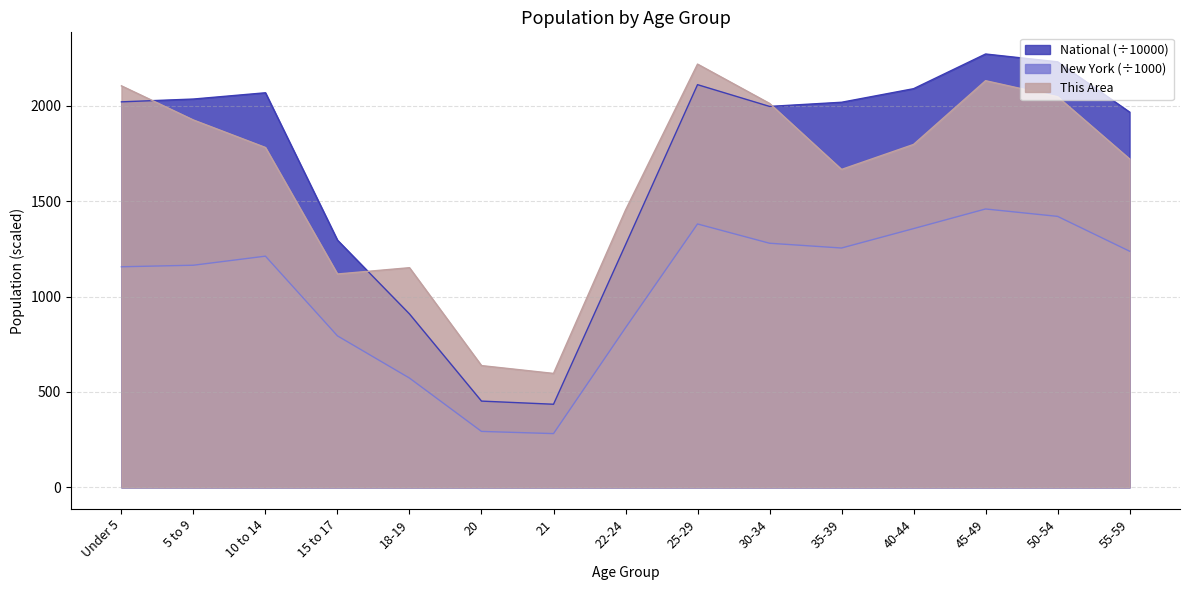

How many series are shown in this chart?

3